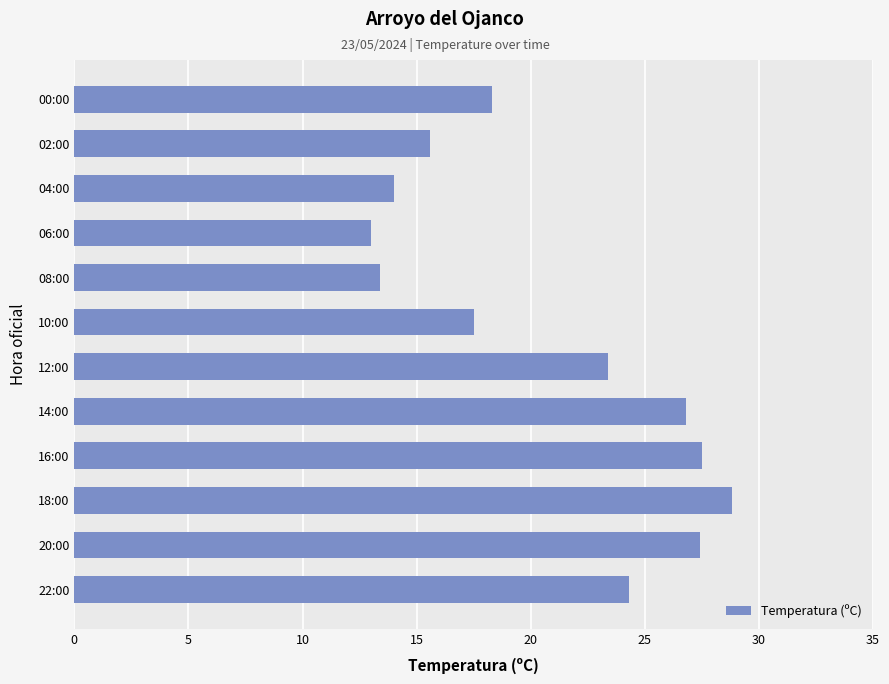

At which category does the chart reach its peak across all series?

18:00